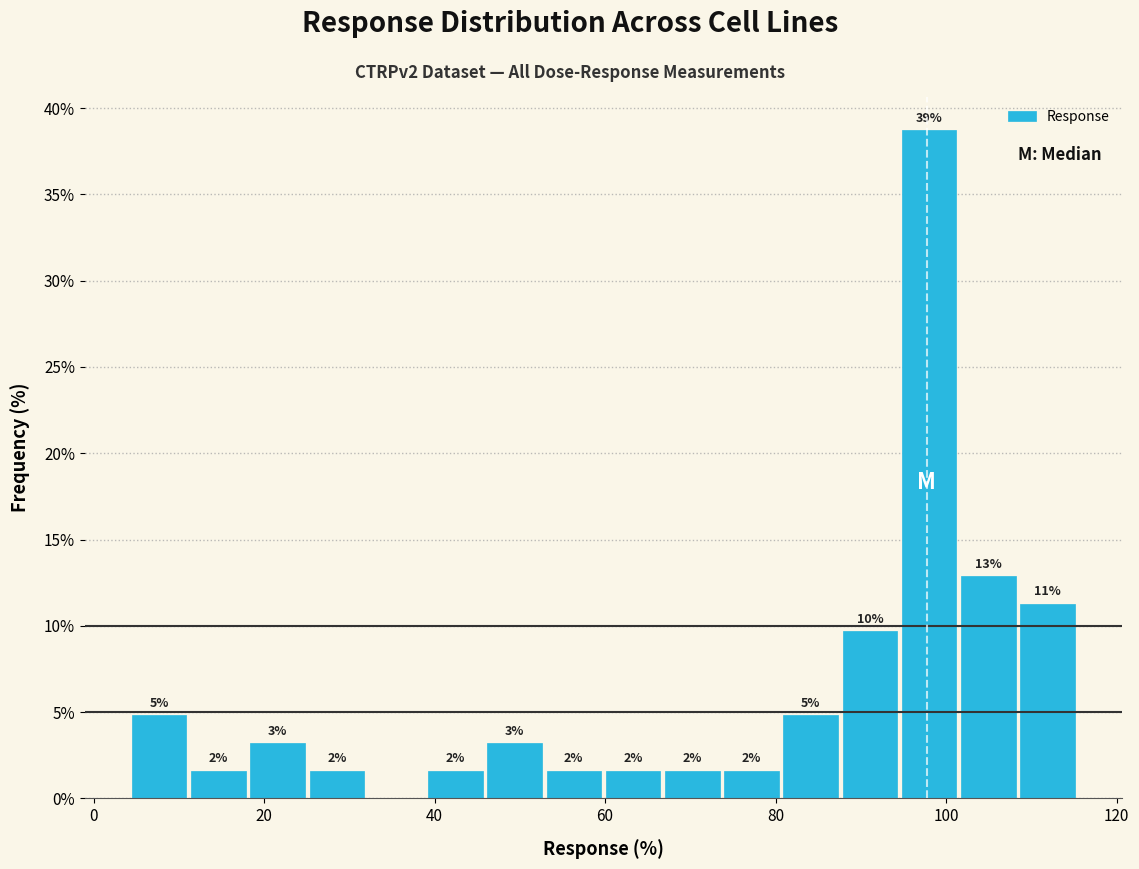

Around what value on the x-axis is the tallest bar? Give the approximate position of its centre, as read against the axis.

98